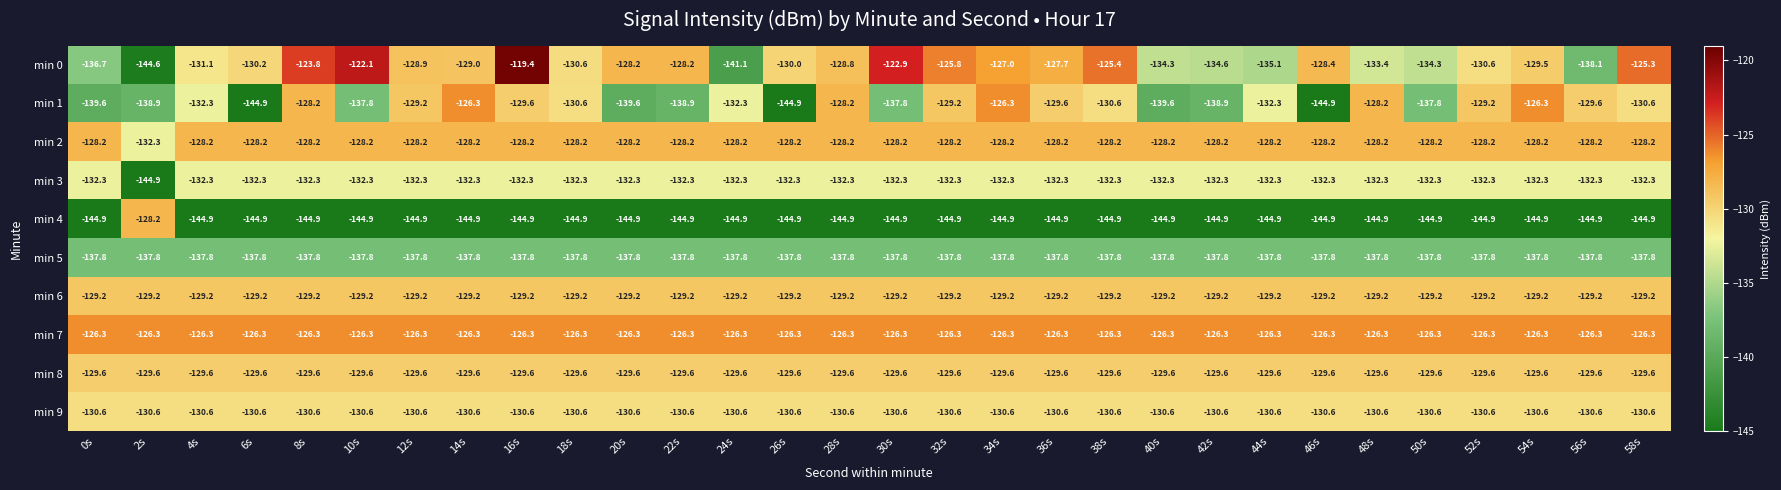

What is the difference between the maximum and minimum values in the min 4 series?

16.7